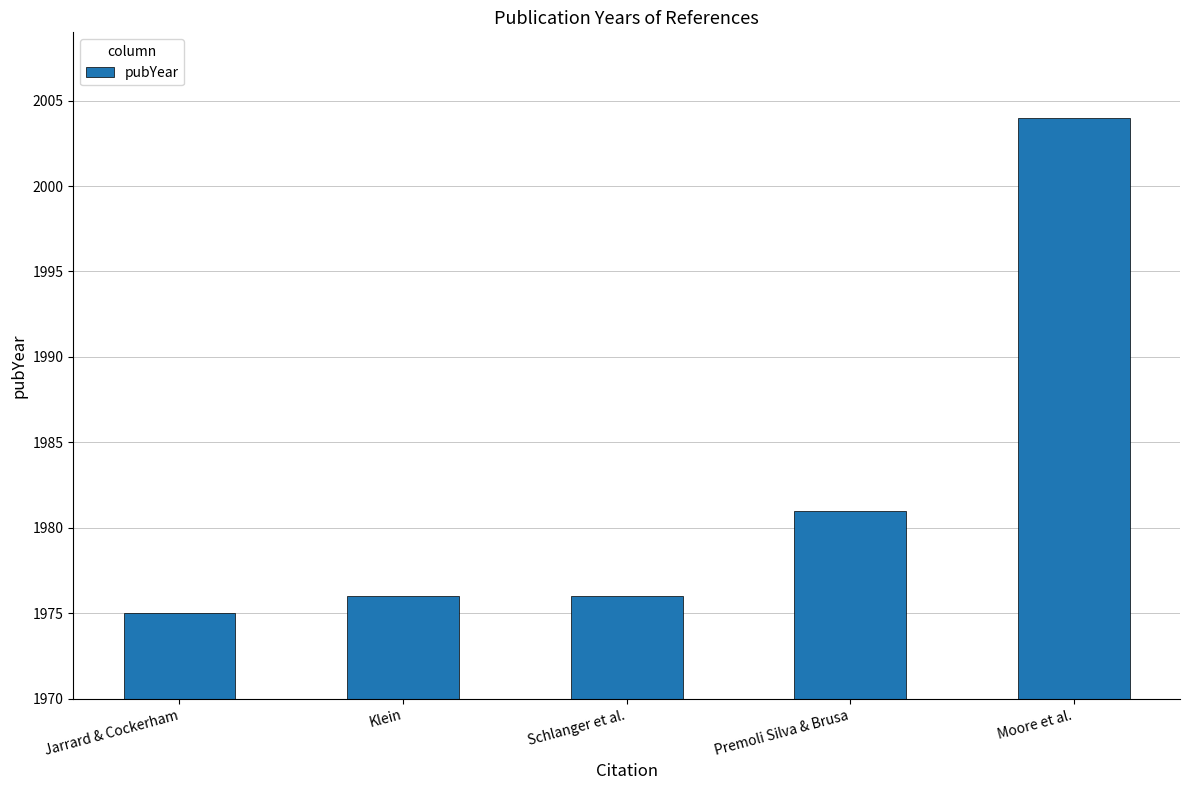

How many data points does each series have?

5